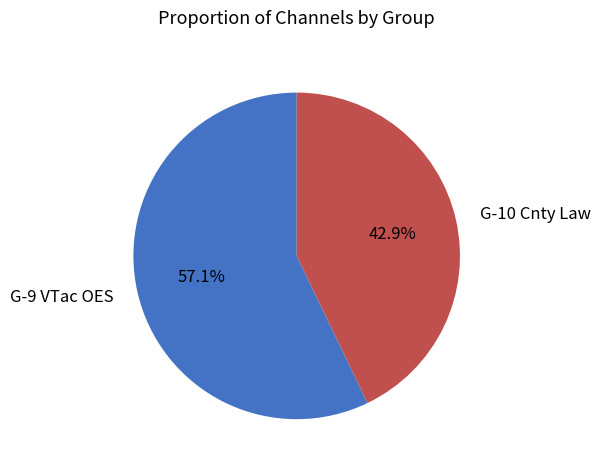

What percentage is the G-10 Cnty Law slice, to the nearest percent?

43%